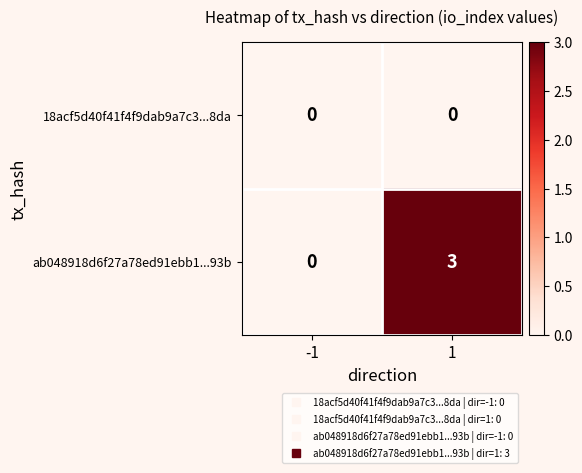

What is the sum of the ab048918d6f27a78ed91ebb1...93b values at -1 and 1?

3